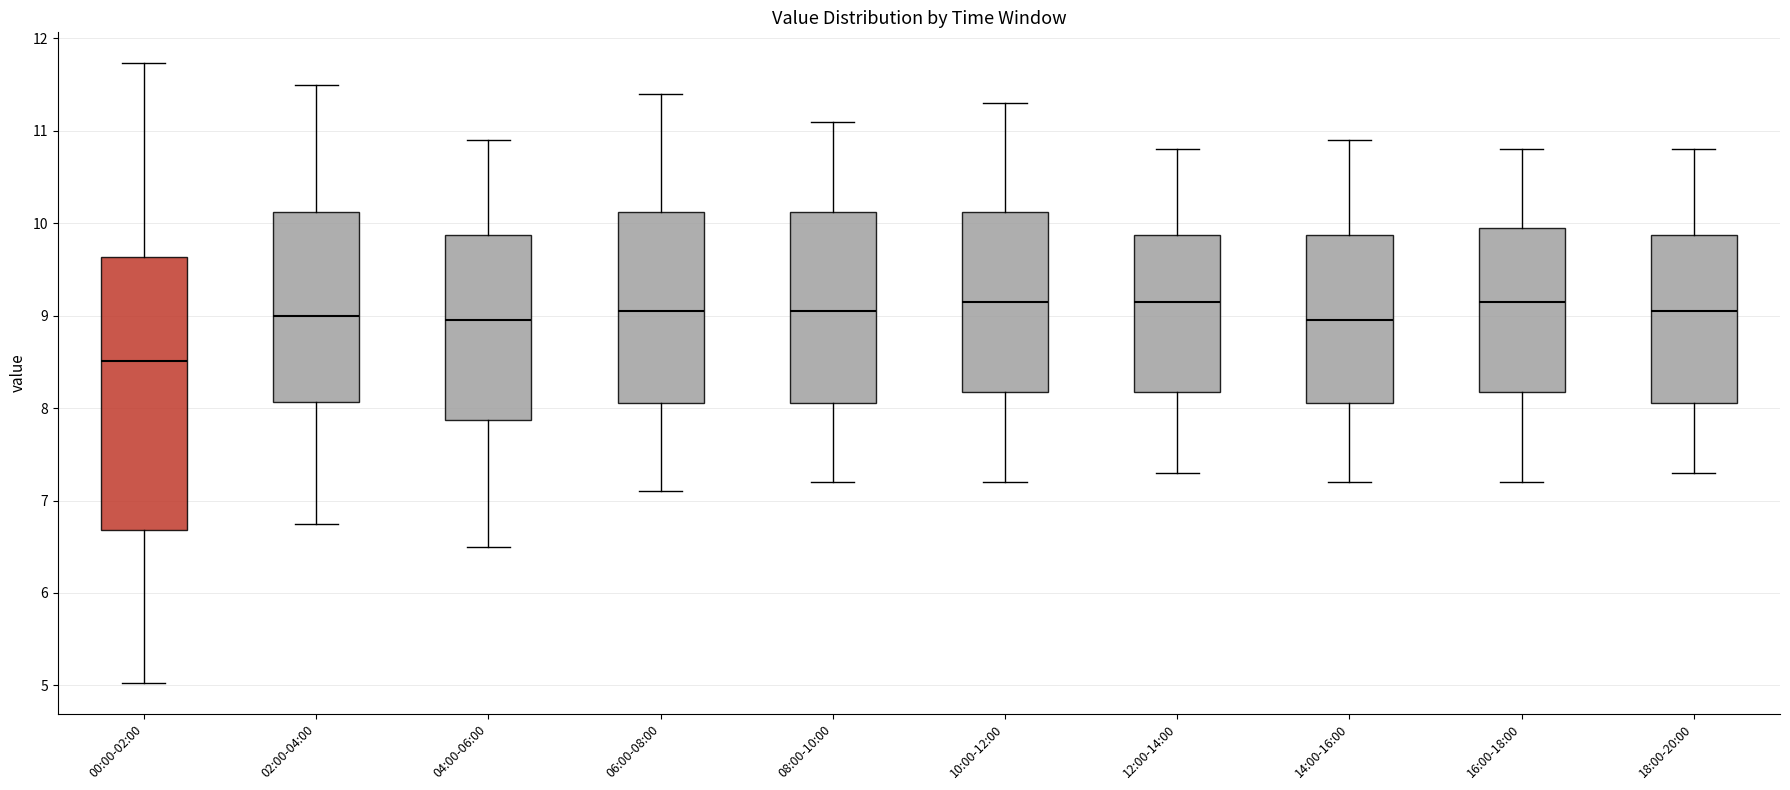

Reading left to right, read every box against the y-axis: the position of its median line, the range the box covers, and the ends of its whiskers. The values are not printed on the chart, so give them approximately, as read against the axis.

00:00-02:00: median 8.5, box 6.7 to 9.6, whiskers 5.0 to 11.7
02:00-04:00: median 9.0, box 8.1 to 10.1, whiskers 6.8 to 11.5
04:00-06:00: median 9.0, box 7.9 to 9.9, whiskers 6.5 to 10.9
06:00-08:00: median 9.1, box 8.1 to 10.1, whiskers 7.1 to 11.4
08:00-10:00: median 9.1, box 8.1 to 10.1, whiskers 7.2 to 11.1
10:00-12:00: median 9.2, box 8.2 to 10.1, whiskers 7.2 to 11.3
12:00-14:00: median 9.2, box 8.2 to 9.9, whiskers 7.3 to 10.8
14:00-16:00: median 9.0, box 8.1 to 9.9, whiskers 7.2 to 10.9
16:00-18:00: median 9.2, box 8.2 to 10.0, whiskers 7.2 to 10.8
18:00-20:00: median 9.1, box 8.1 to 9.9, whiskers 7.3 to 10.8